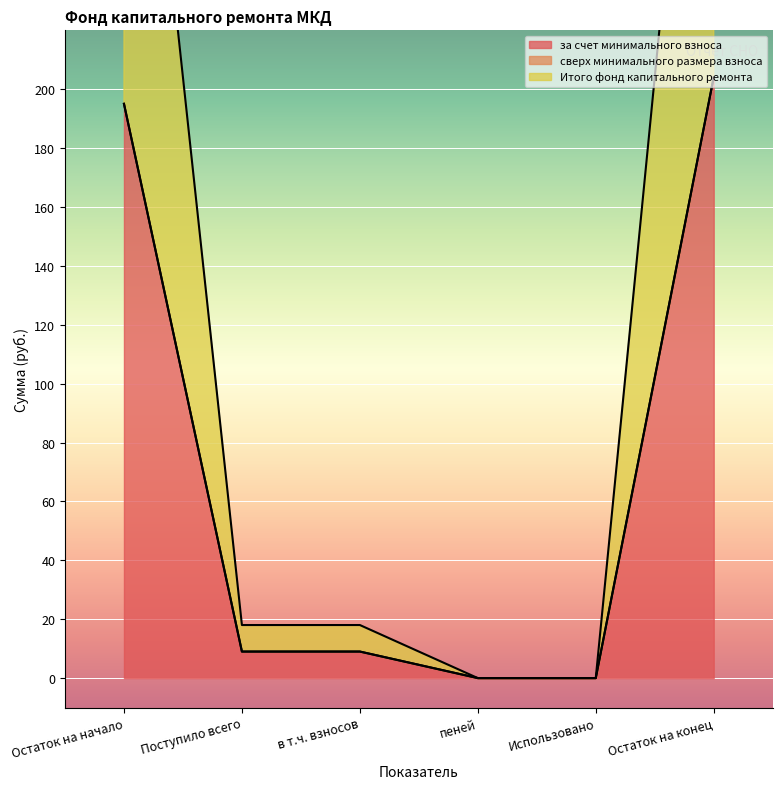

The value of Итого фонд капитального ремонта at Остаток на конец is 347.1. True or false?

False